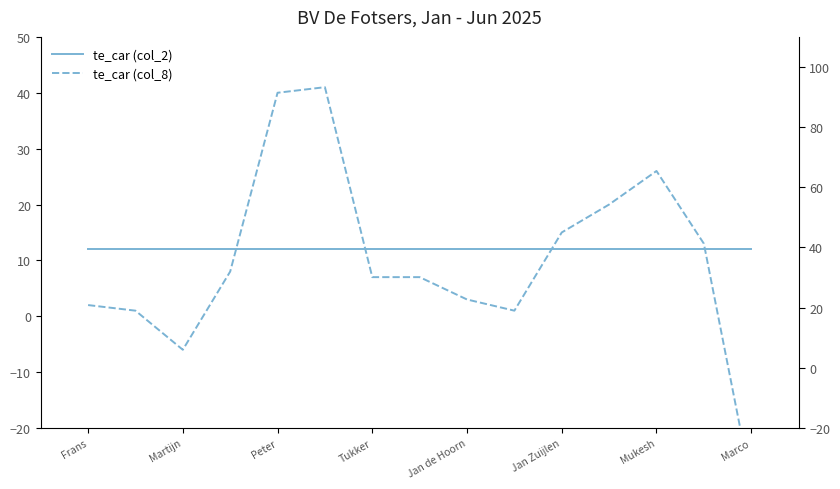

What position from the left is Jan de Hoorn?

9